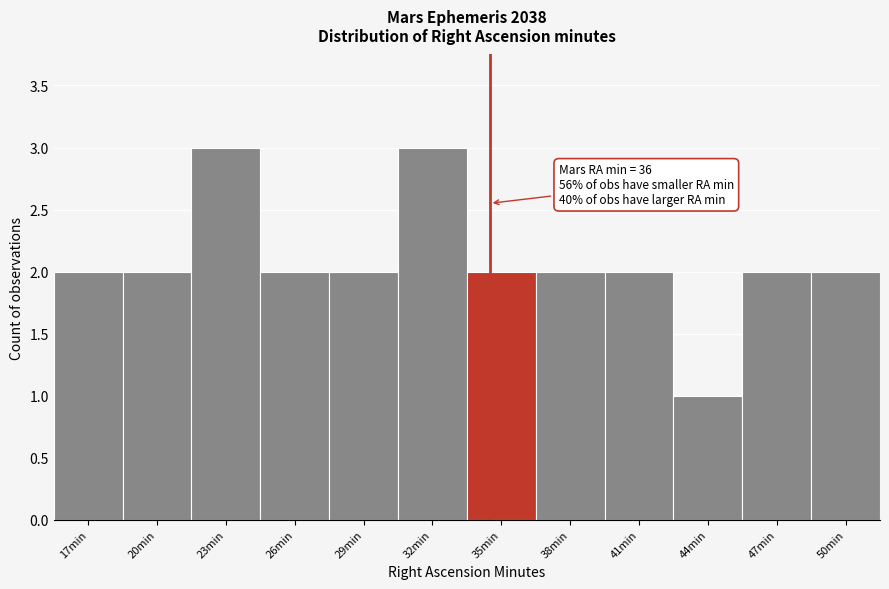

Reading left to right, what are all the values shown in this chart?

2	2	3	2	2	3	2	2	2	1	2	2